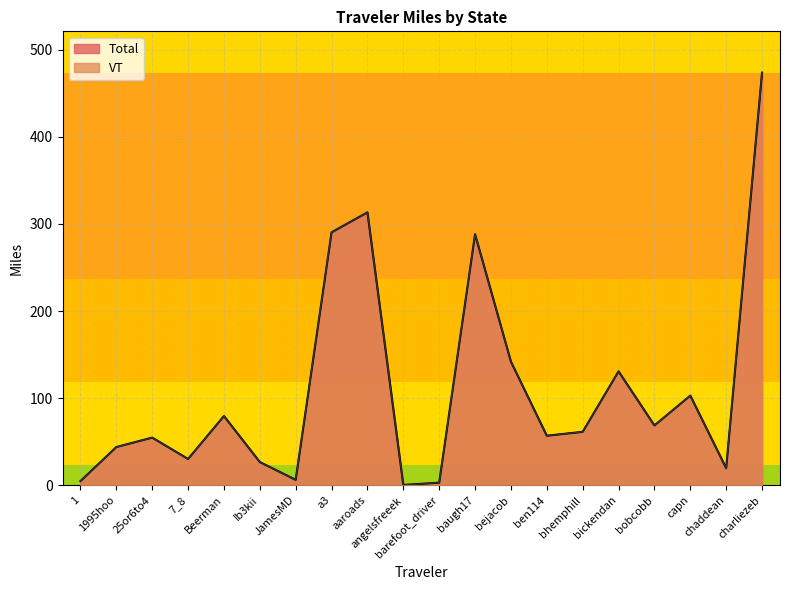

Between 7_8 and Ib3kii, which series saw the biggest shift?

Total